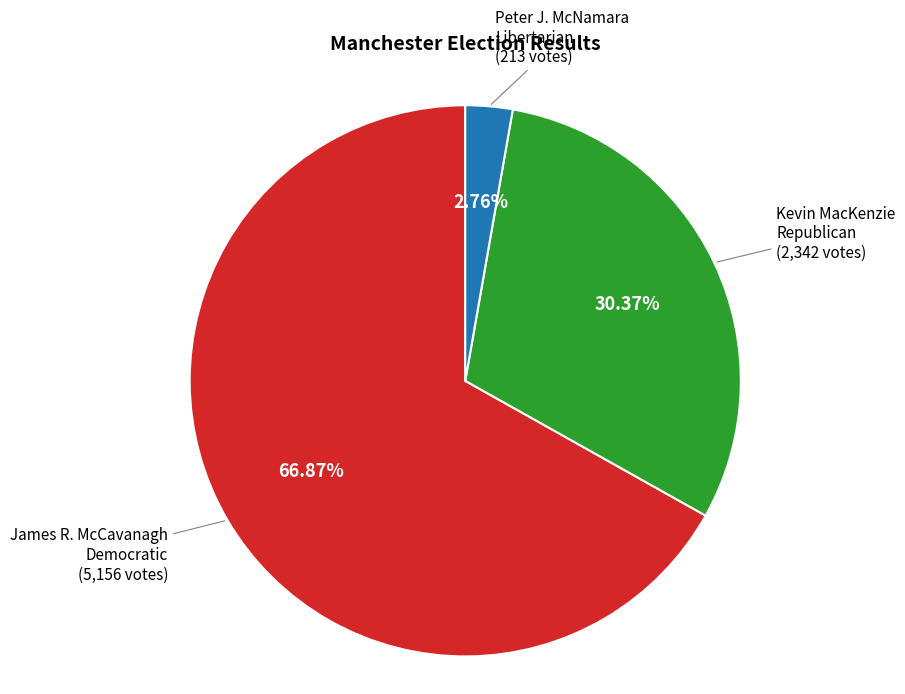

To the nearest percent, what is the difference between the largest and smallest slice percentages?

64%